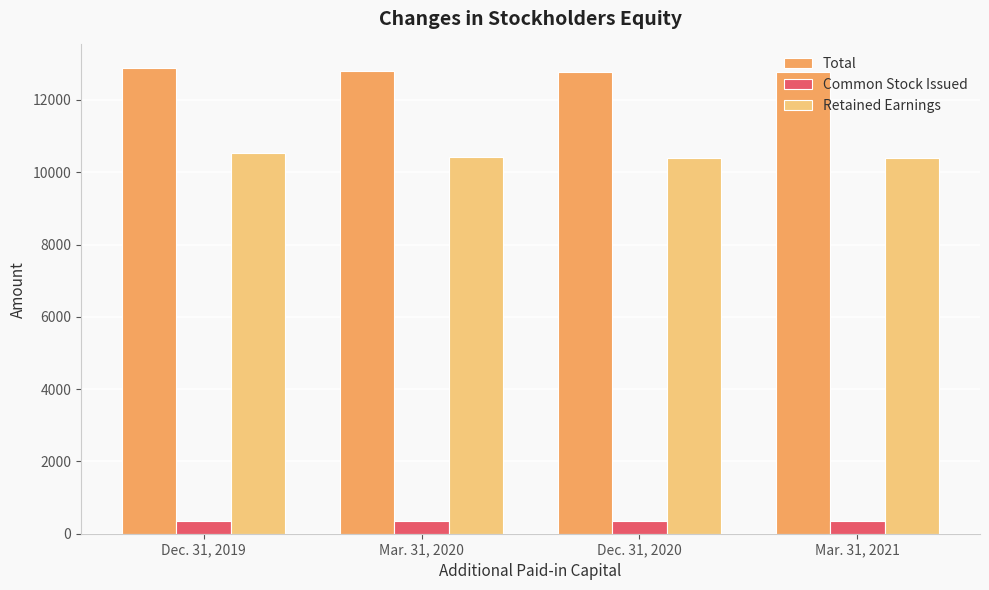

What is the greatest value displayed?

12891